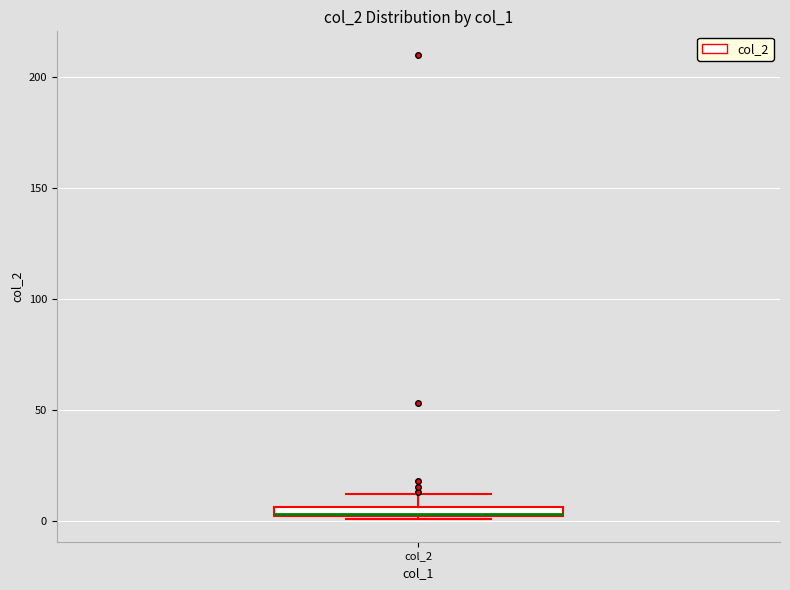

Where does the upper whisker of the box for col_2 end on the y-axis? The values are not printed on the chart, so give them approximately, as read against the axis.

10